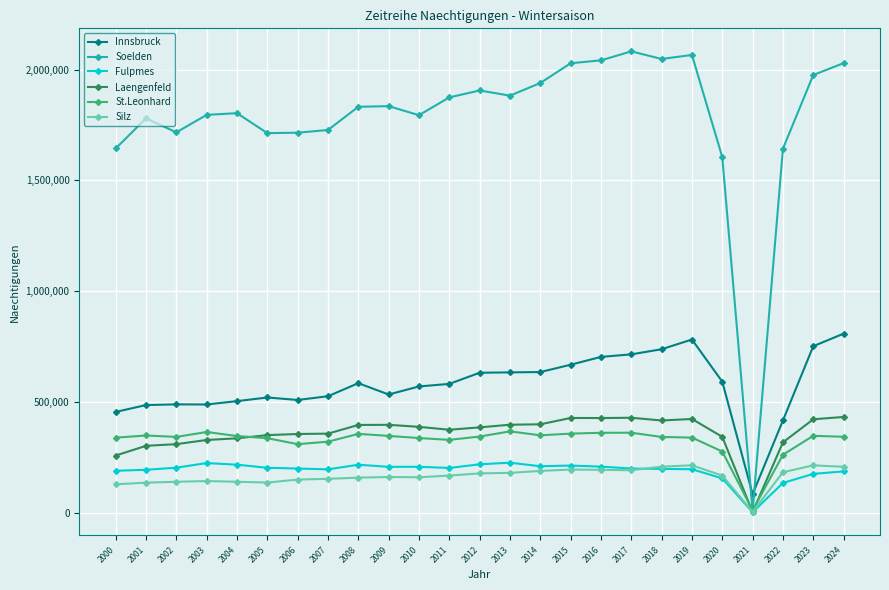

What is the value of the Laengenfeld point at the 18th from the left?

428142